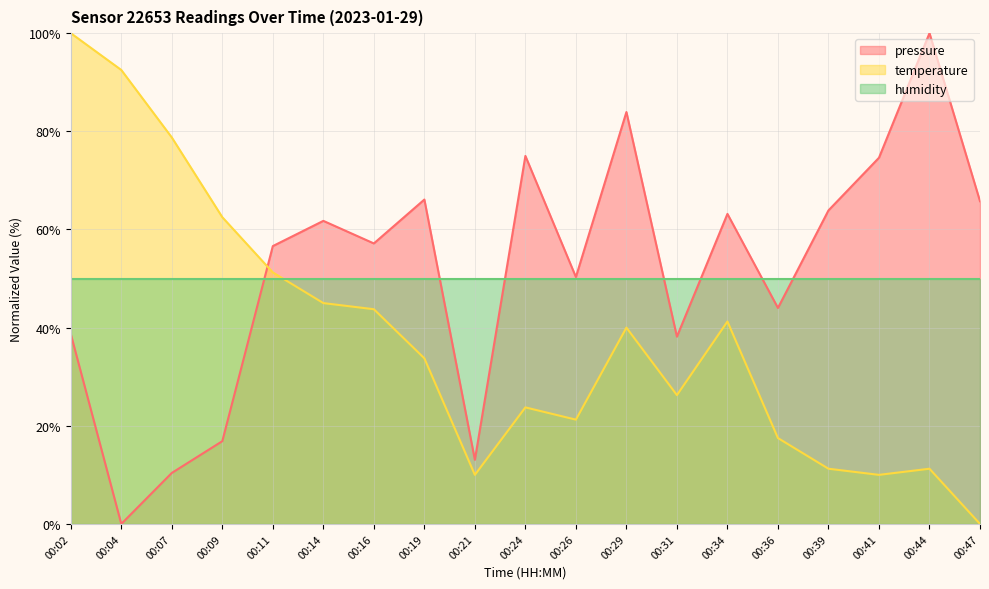

Which category has the highest value in the pressure series?

00:44